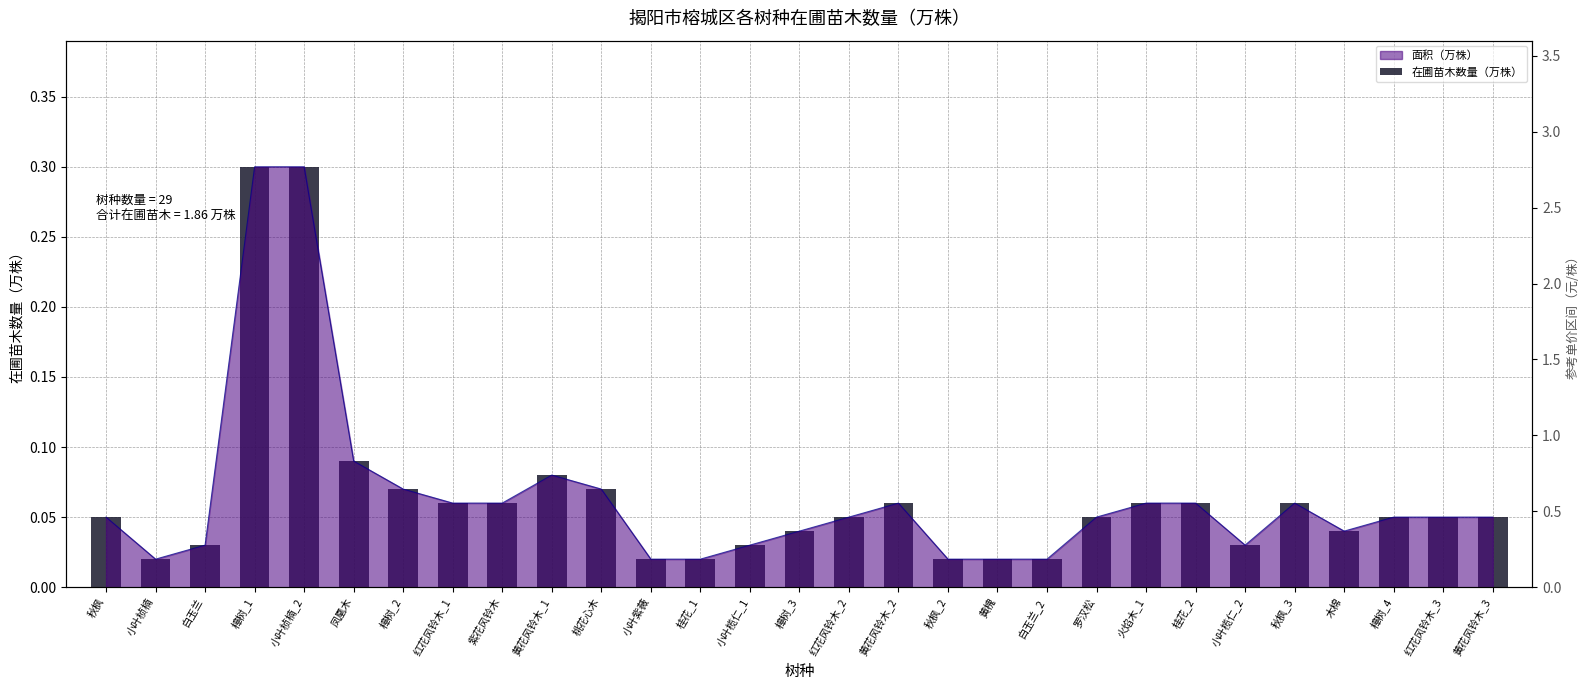

Rank the categories by value from highest to lowest.

樟树_1, 小叶桢楠_2, 凤凰木, 黄花风铃木_1, 樟树_2, 桃花心木, 红花风铃木_1, 紫花风铃木, 黄花风铃木_2, 火焰木_1, 桂花_2, 秋枫_3, 秋枫, 红花风铃木_2, 罗汉松, 樟树_4, 红花风铃木_3, 黄花风铃木_3, 樟树_3, 木棉, 白玉兰, 小叶榄仁_1, 小叶榄仁_2, 小叶桢楠, 小叶紫薇, 桂花_1, 秋枫_2, 黄槐, 白玉兰_2